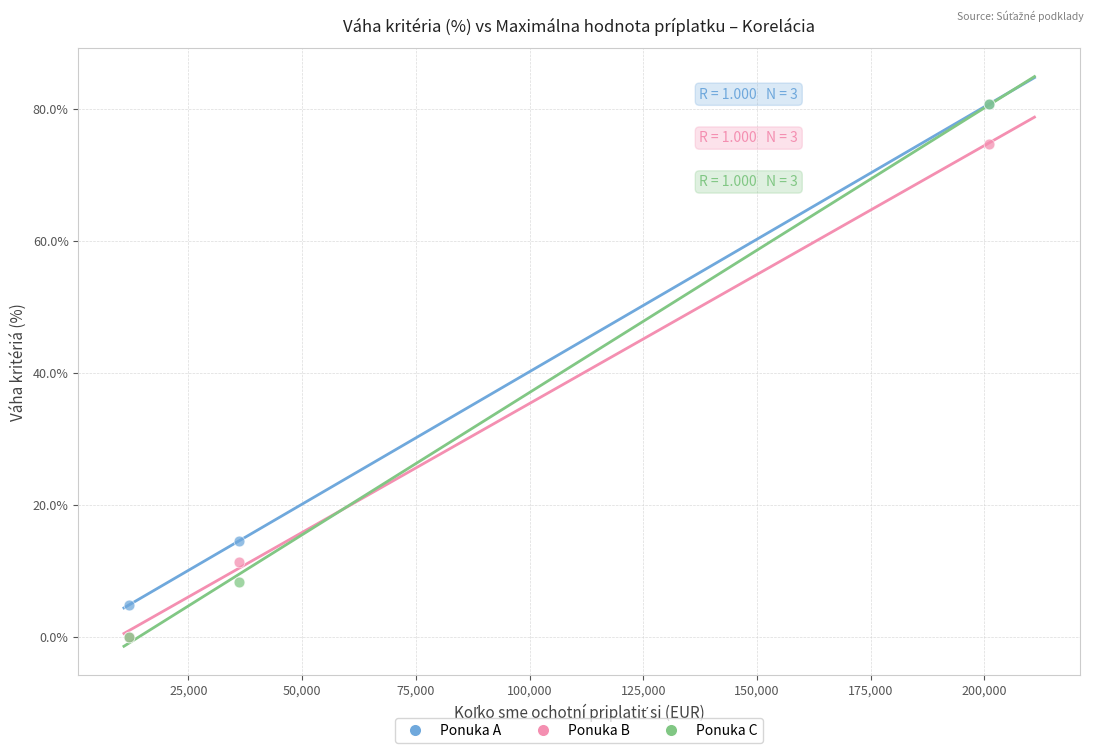

In the Ponuka C series, what Y value is closest to 40?

8.3